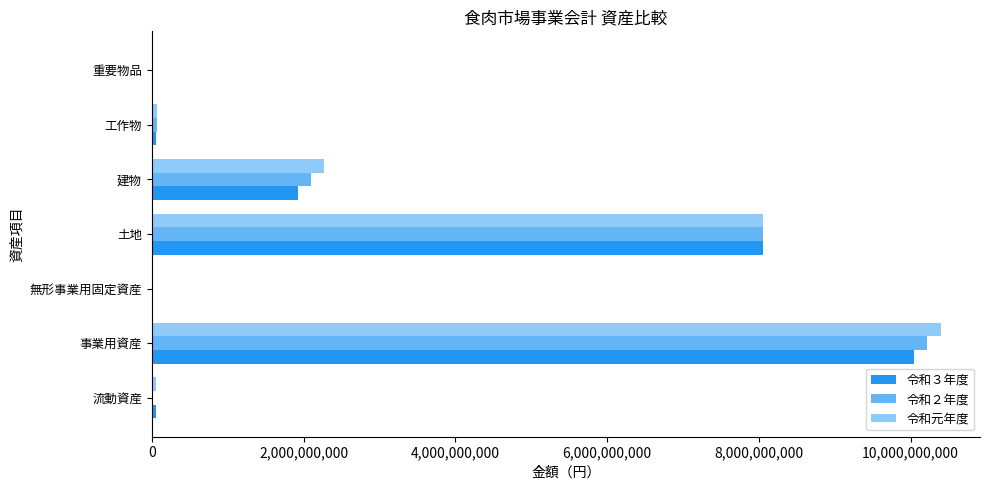

At which category is the sum across all series the highest?

事業用資産